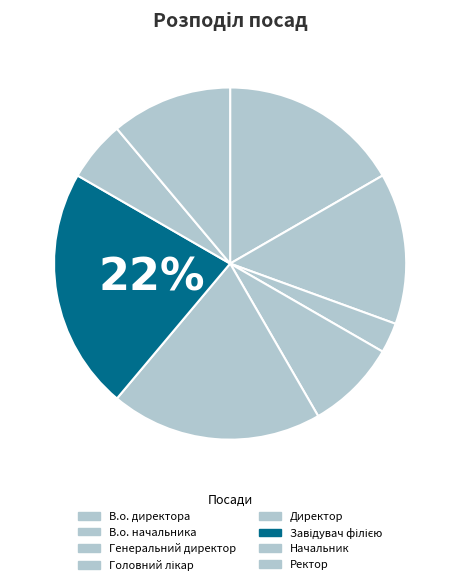

To the nearest percent, what is the difference between the largest and smallest slice percentages?

19%